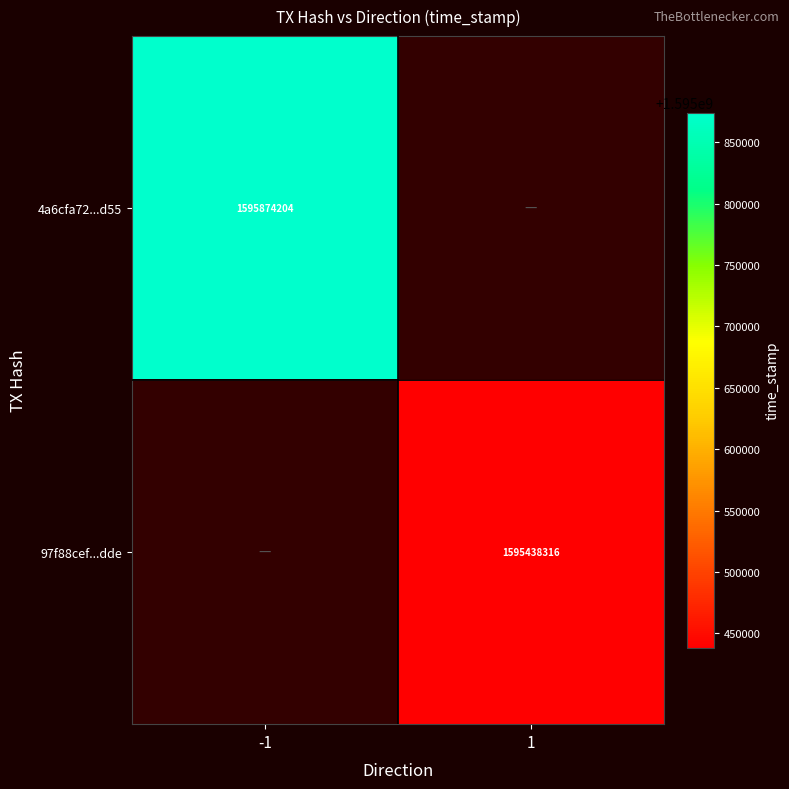

At how many categories does at least one series exceed 1595605919?

1